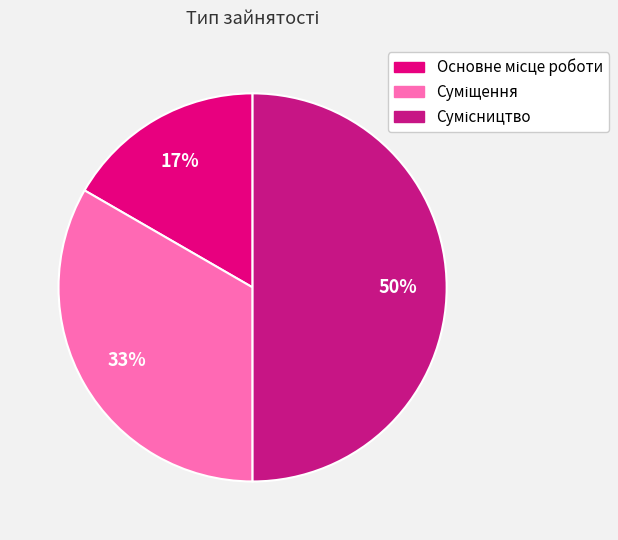

How many segments does this pie chart have?

3